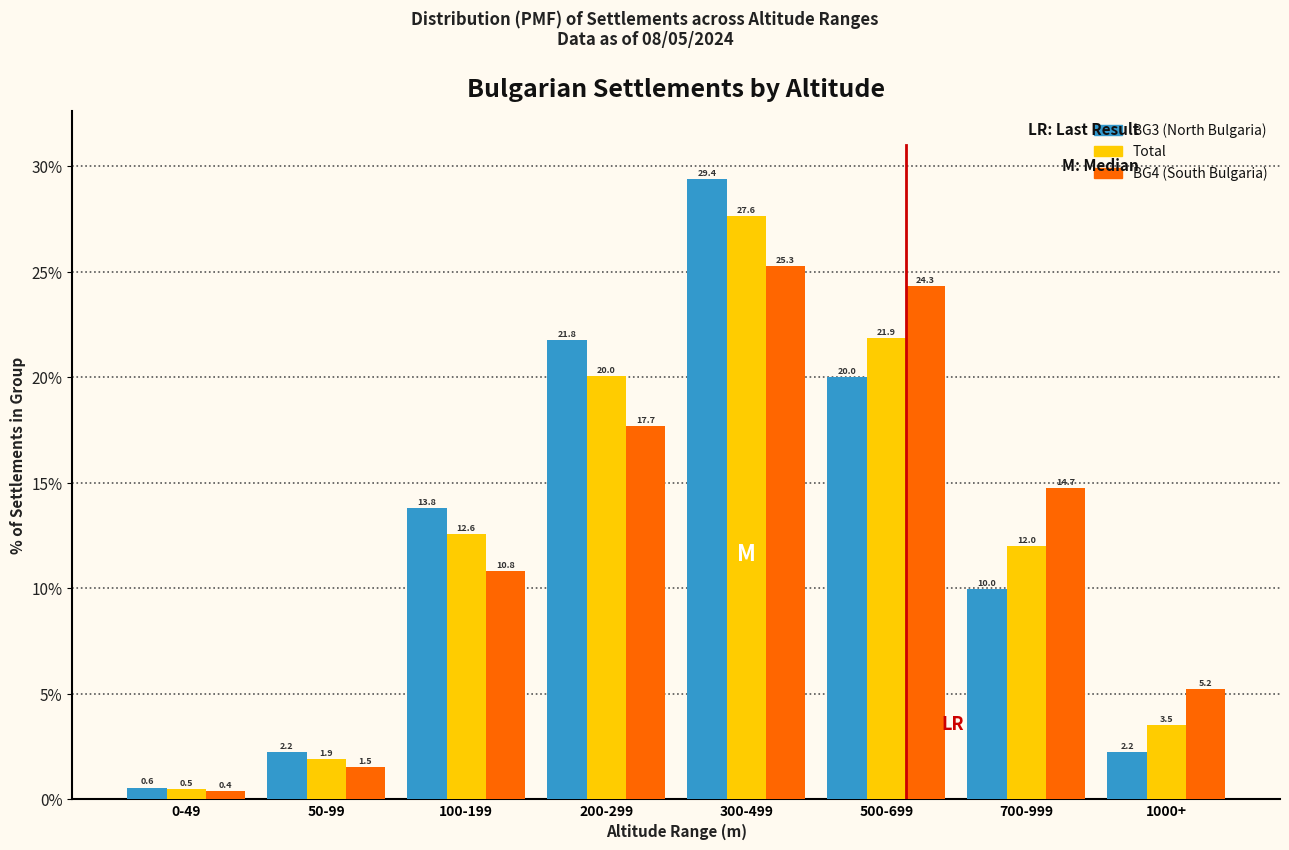

What is the total value across all series at 700-999?

36.7